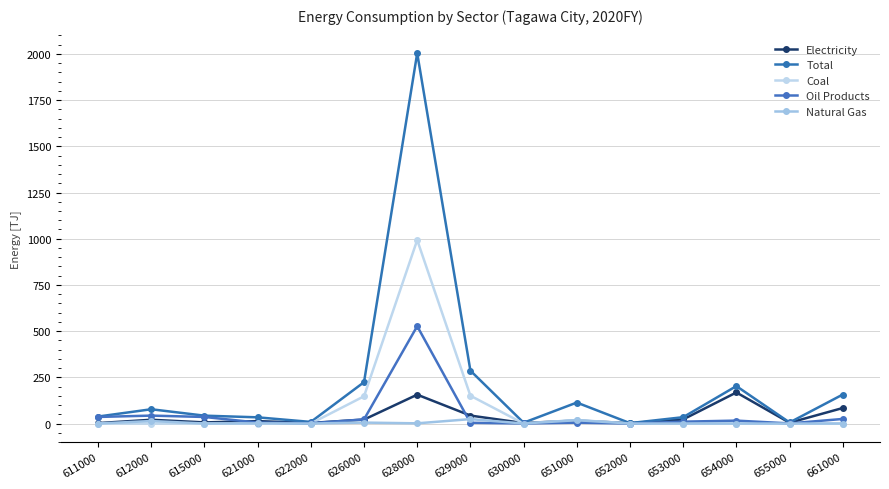

How many series are shown in this chart?

5